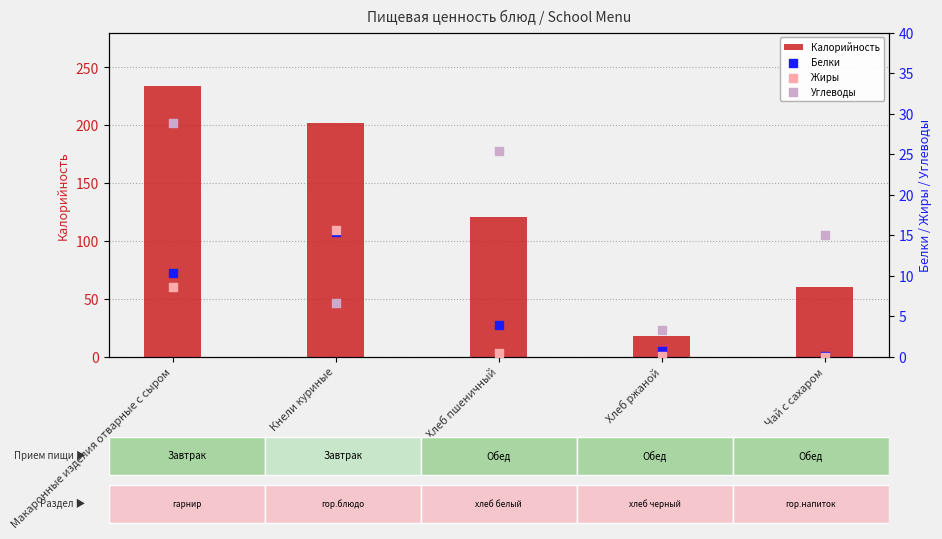

What is the total value across all series at Чай с сахаром?

75.1